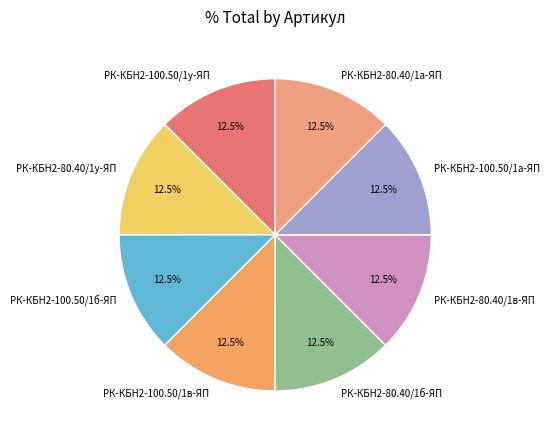

Does РК-КБН2-80.40/1а-ЯП account for over 50% of the chart?

No